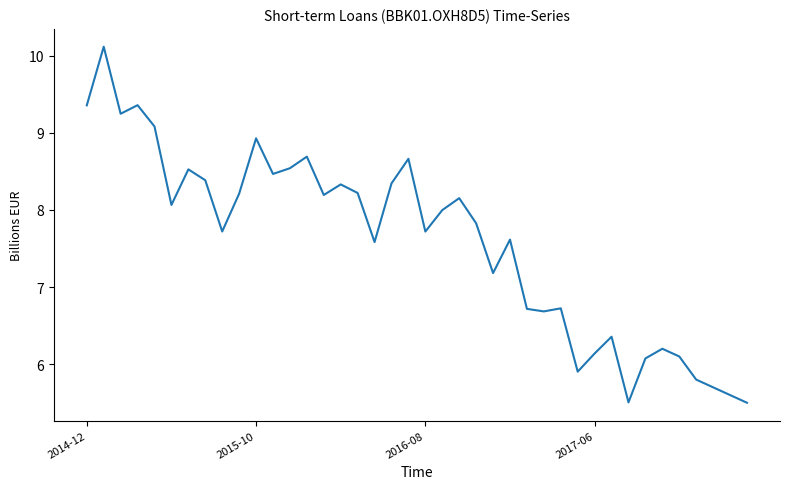

What is the minimum value shown in the chart?

5.5